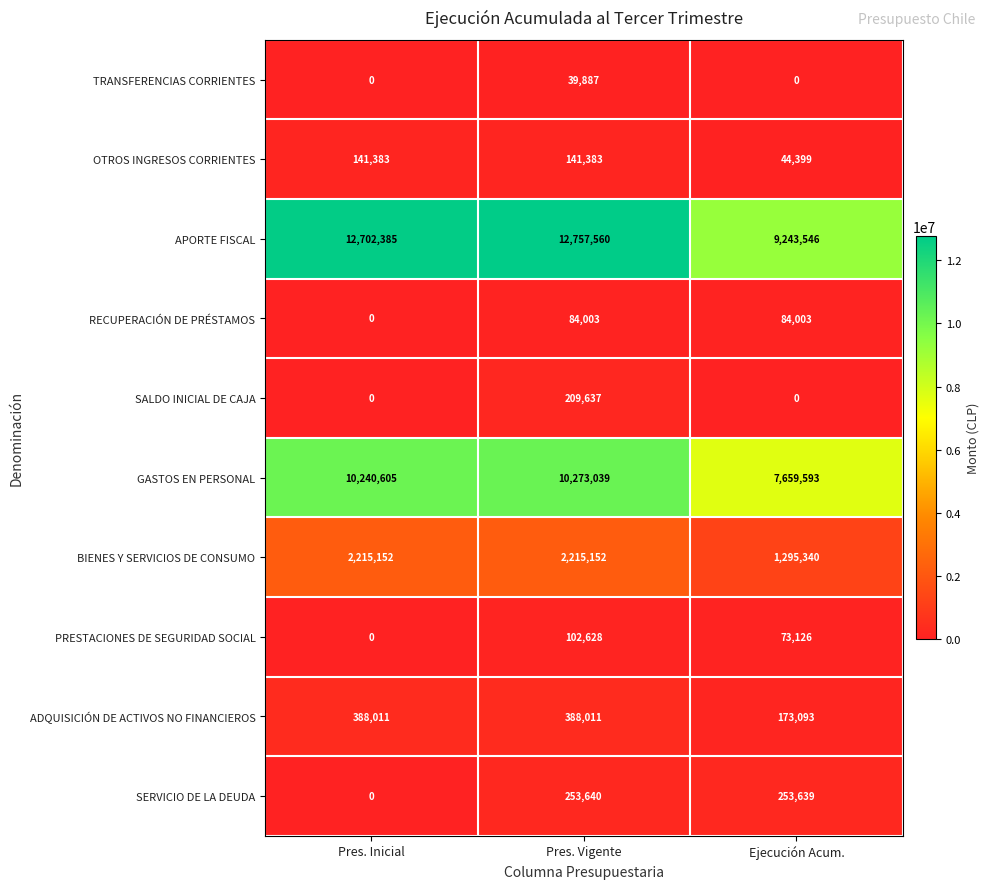

Count the number of categories in the chart.

3